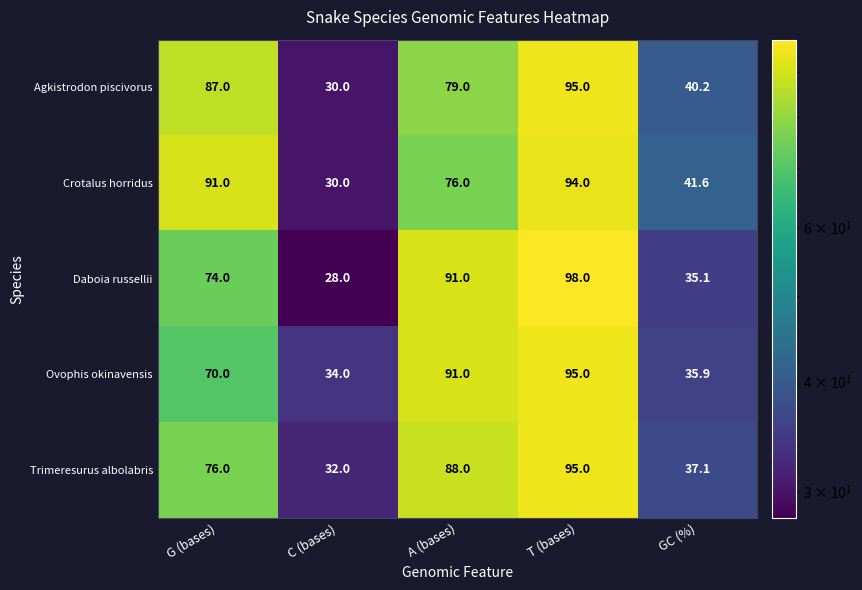

At GC (%), list the series in order from smallest to largest.

Daboia russellii, Ovophis okinavensis, Trimeresurus albolabris, Agkistrodon piscivorus, Crotalus horridus